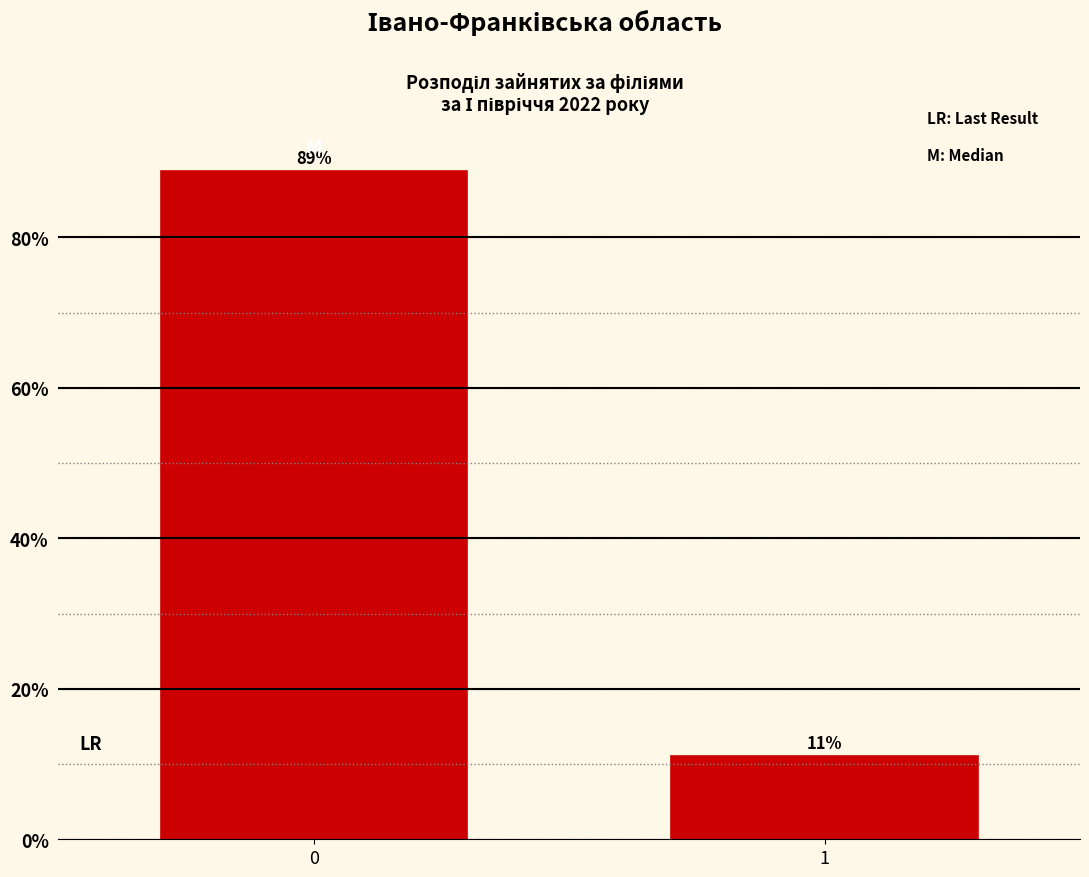

What is the greatest value displayed?

88.9